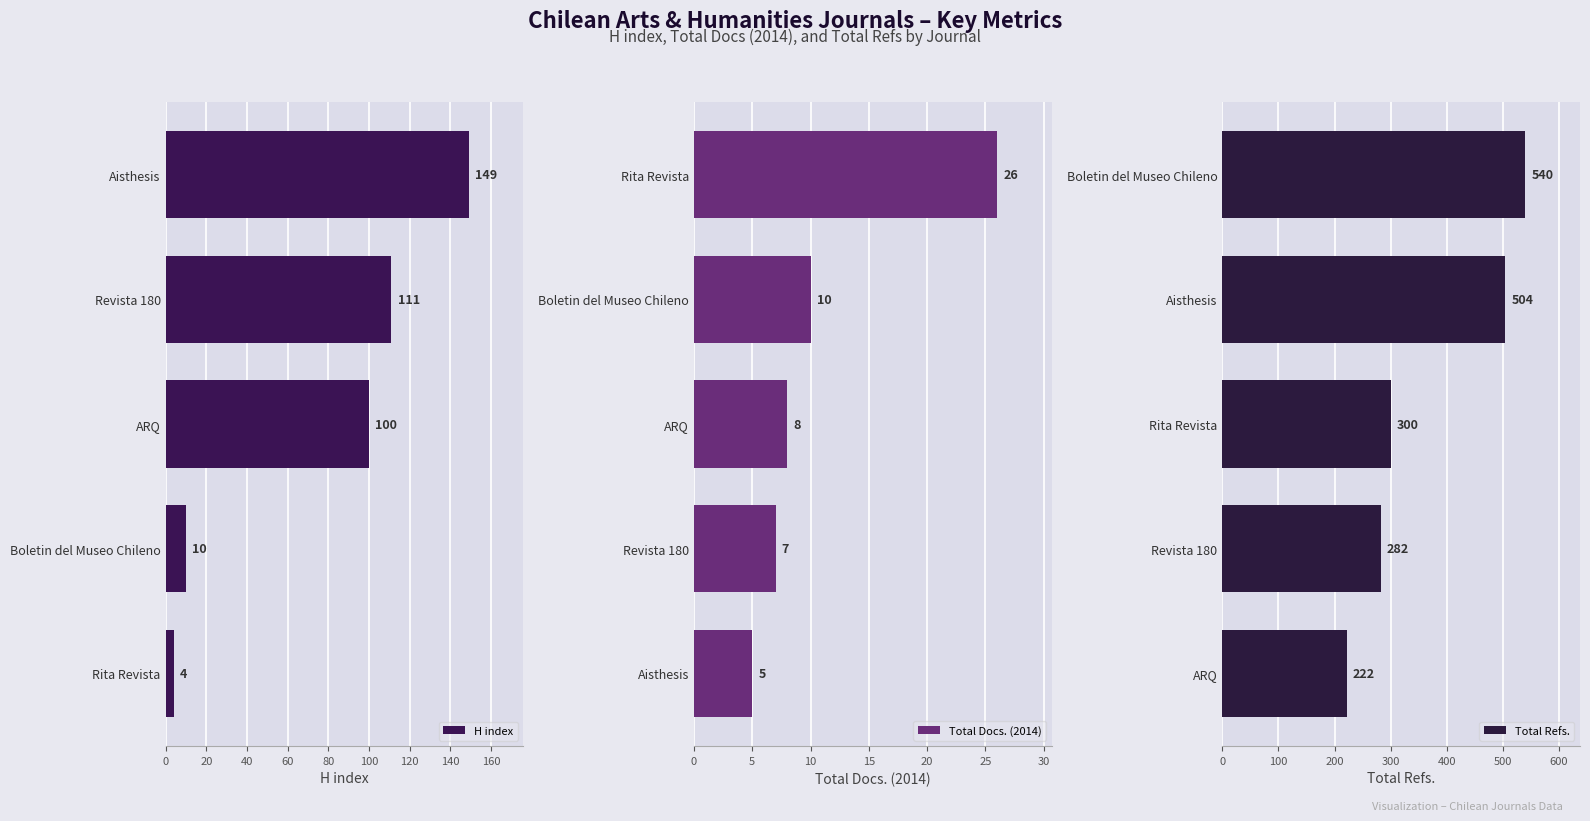

Which series has the largest total across all categories?

Total Refs.